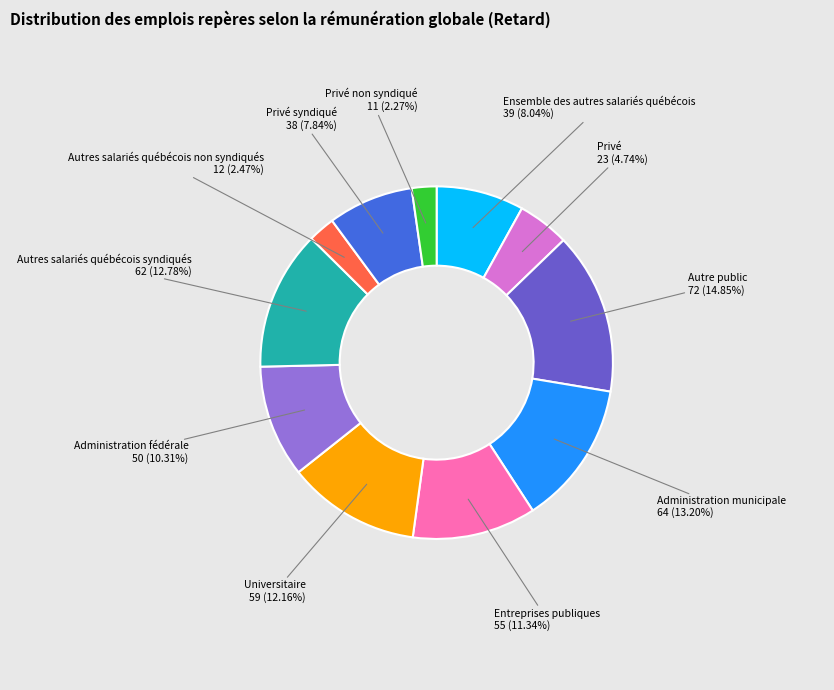

To the nearest percent, what is the difference between the largest and smallest slice percentages?

13%